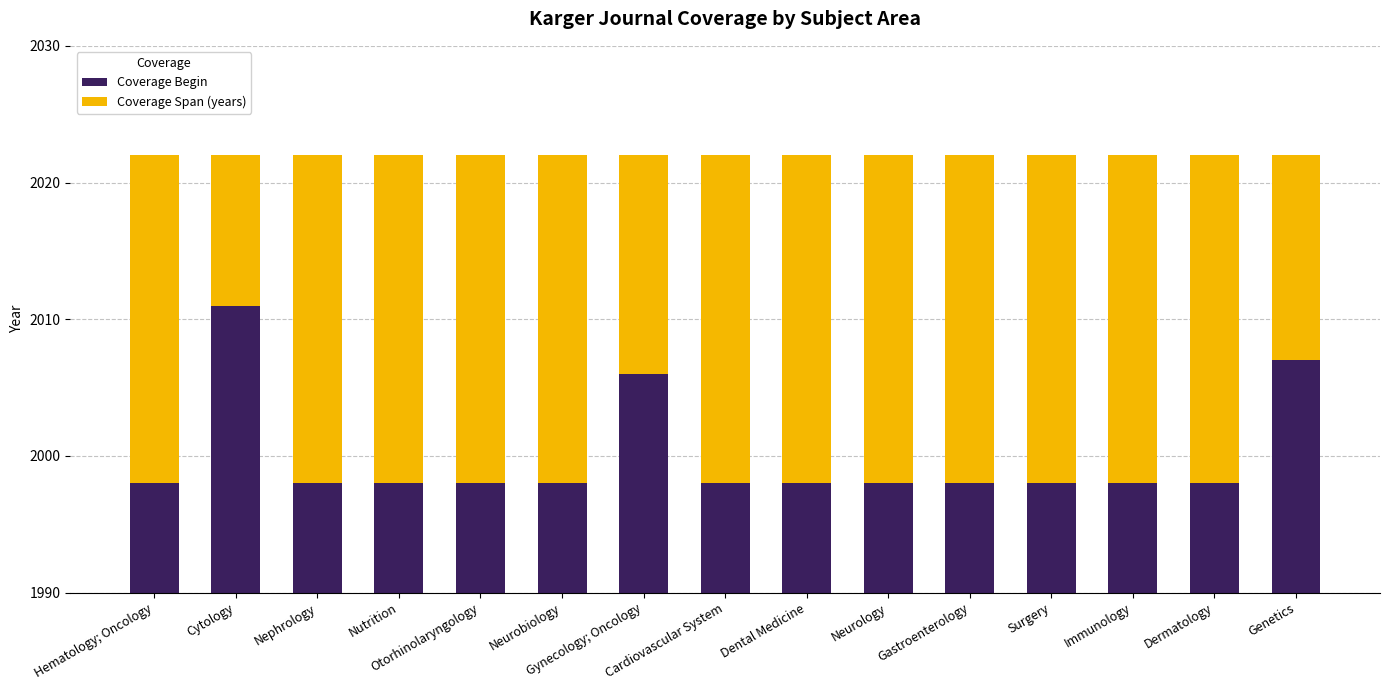

Read the Coverage Begin value at Genetics.

2007